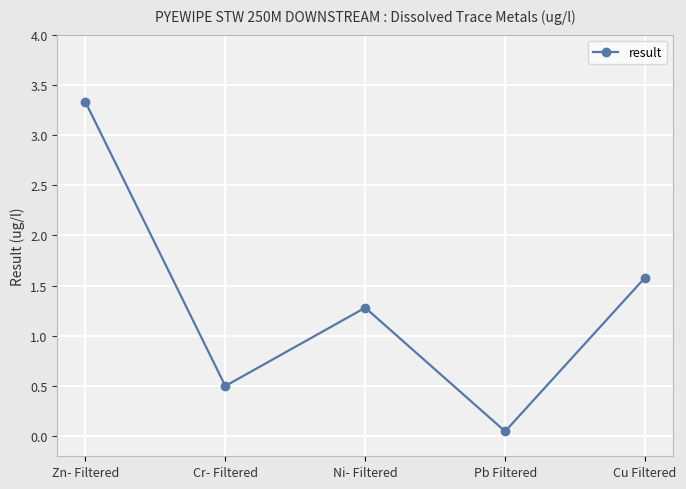

Which category has the lowest value across all series?

Pb Filtered